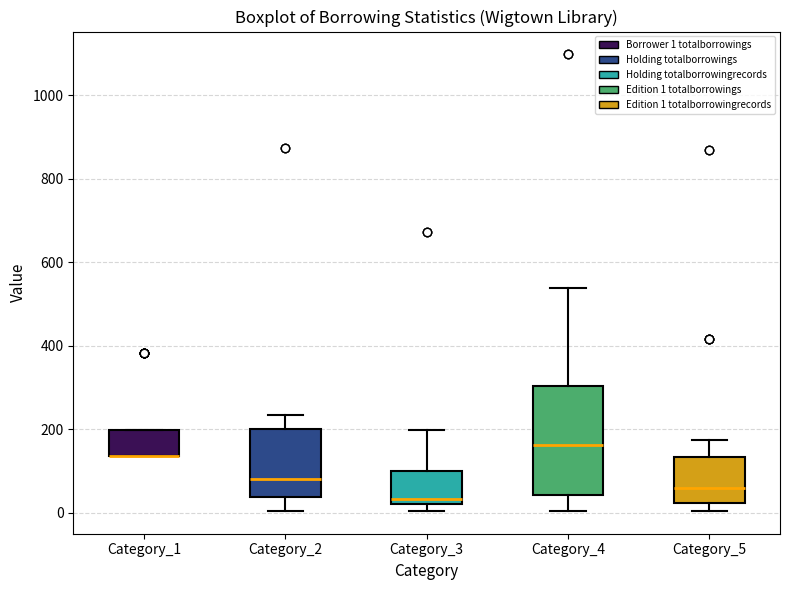

Reading left to right, transcribe this box plot: for each box, give where its median line is, the range the box spans, and where its two whiskers end, as read against the y-axis. The values are not printed on the chart, so give them approximately, as read against the axis.

Category_1: median 140 (drawn on the box's lower edge), box 140 to 200, whiskers 140 to 200
Category_2: median 80, box 40 to 200, whiskers 0 to 240
Category_3: median 40, box 20 to 100, whiskers 0 to 200
Category_4: median 160, box 40 to 300, whiskers 0 to 540
Category_5: median 60, box 20 to 140, whiskers 0 to 180